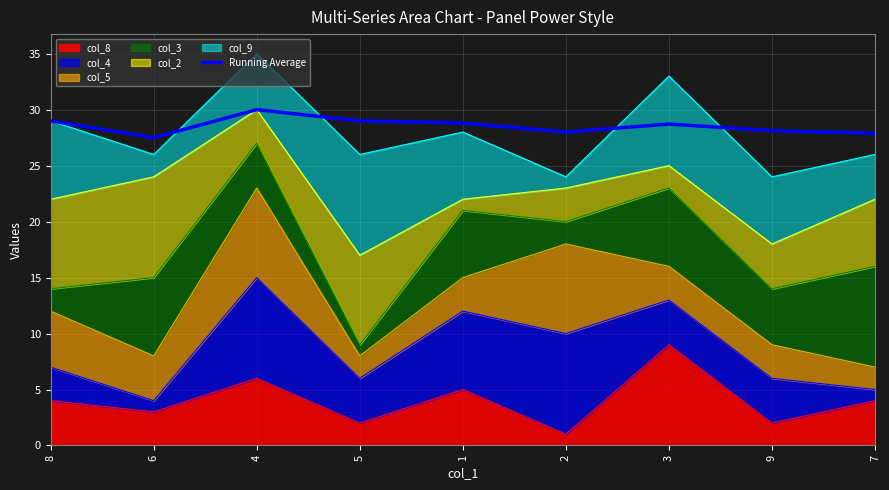

Where is the data nearest to the value 28?

2